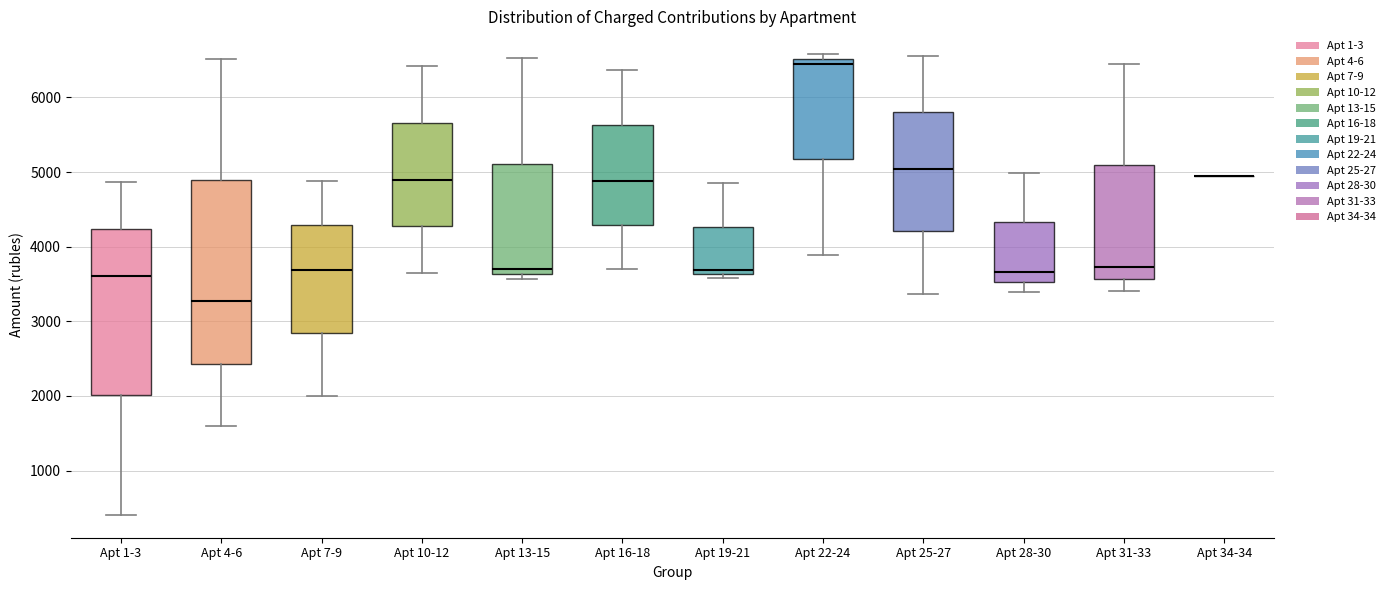

Reading left to right, transcribe this box plot: for each box, give where its median line is, the range the box spans, and where its two whiskers end, as read against the y-axis. The values are not printed on the chart, so give them approximately, as read against the axis.

Apt 1-3: median 3600, box 2000 to 4200, whiskers 400 to 4900
Apt 4-6: median 3300, box 2400 to 4900, whiskers 1600 to 6500
Apt 7-9: median 3700, box 2800 to 4300, whiskers 2000 to 4900
Apt 10-12: median 4900, box 4300 to 5700, whiskers 3700 to 6400
Apt 13-15: median 3700, box 3600 to 5100, whiskers 3600 (just below the box's lower edge) to 6500
Apt 16-18: median 4900, box 4300 to 5600, whiskers 3700 to 6400
Apt 19-21: median 3700, box 3600 to 4300, whiskers 3600 (just below the box's lower edge) to 4800
Apt 22-24: median 6500 (just below the box's upper edge), box 5200 to 6500, whiskers 3900 to 6600
Apt 25-27: median 5000, box 4200 to 5800, whiskers 3400 to 6600
Apt 28-30: median 3700, box 3500 to 4300, whiskers 3400 to 5000
Apt 31-33: median 3700, box 3600 to 5100, whiskers 3400 to 6500
Apt 34-34: box collapsed to a line at 5000, whiskers 5000 to 5000